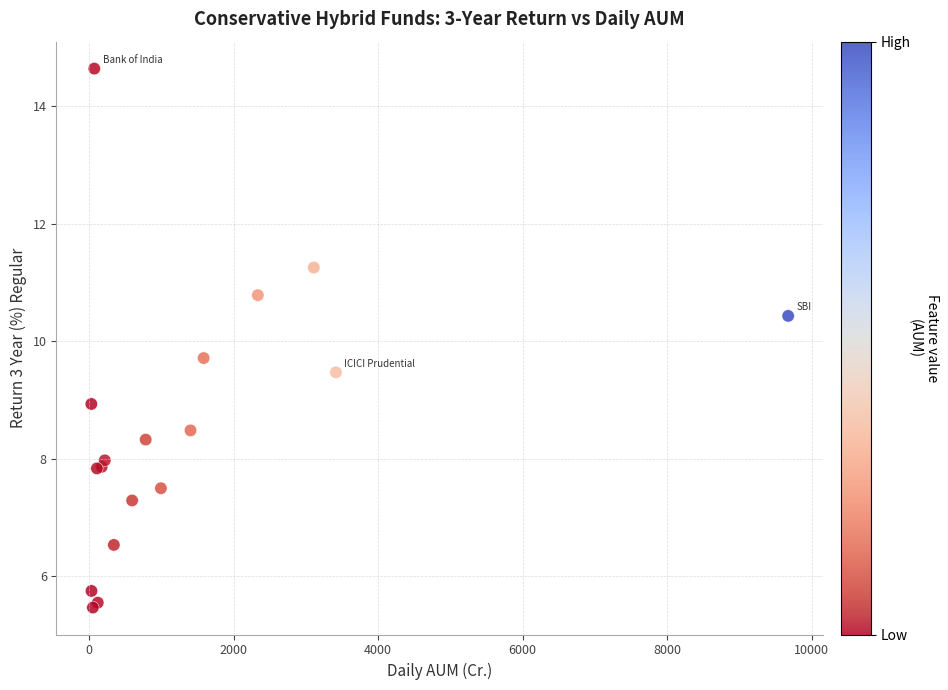

What Y value in the scatter plot is closest to 10?

9.7